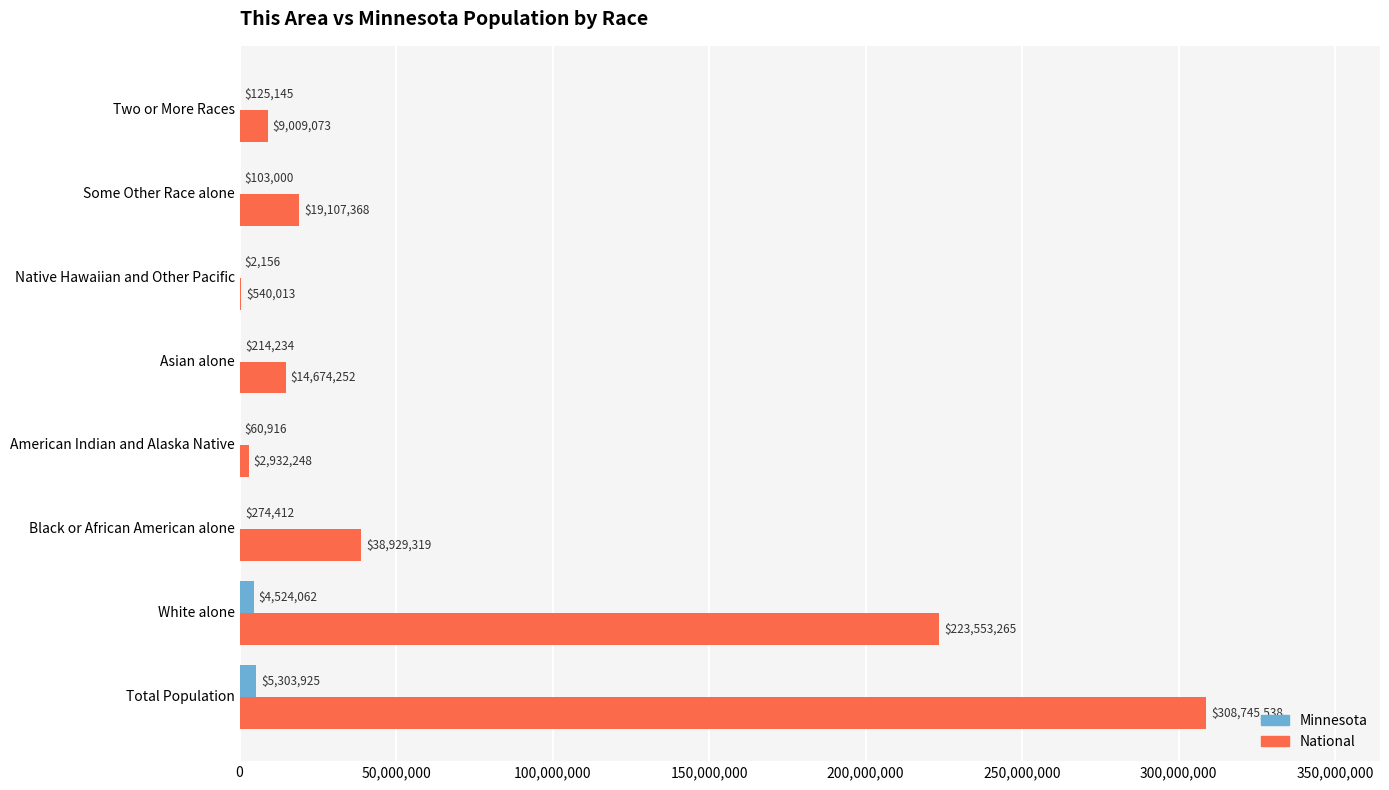

What is the approximate value of National at Black or African American alone?

38929319